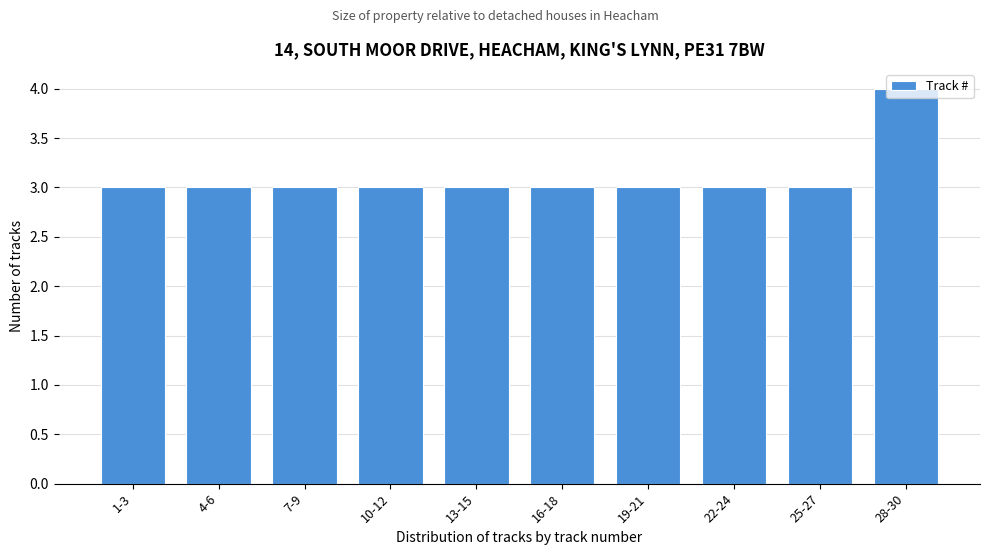

What is the minimum value shown in the chart?

3